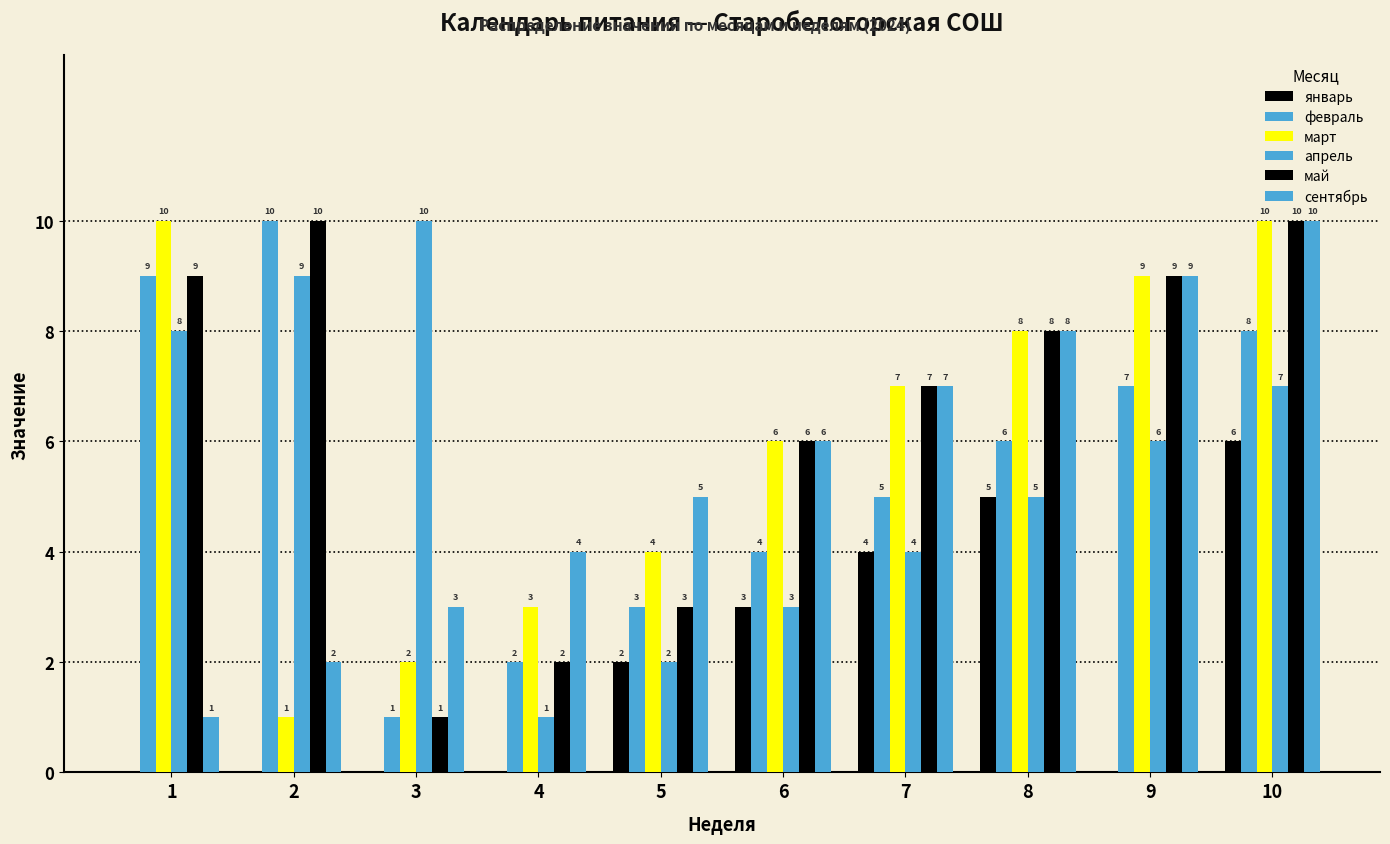

The апрель series shows 4 at 7. True or false?

True